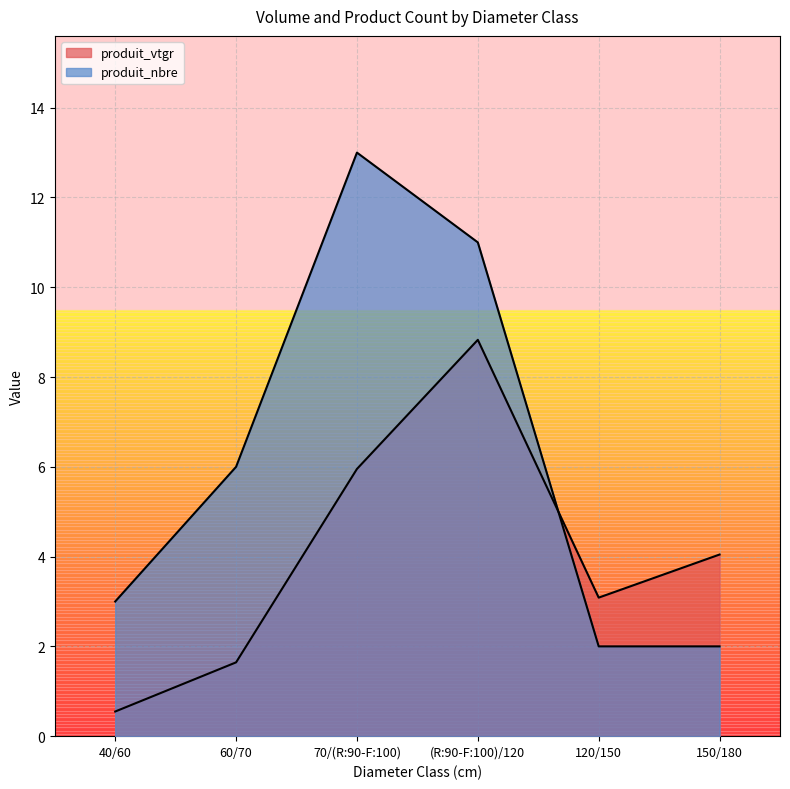

What is the value of the produit_nbre point at the 5th from the left?

2.0